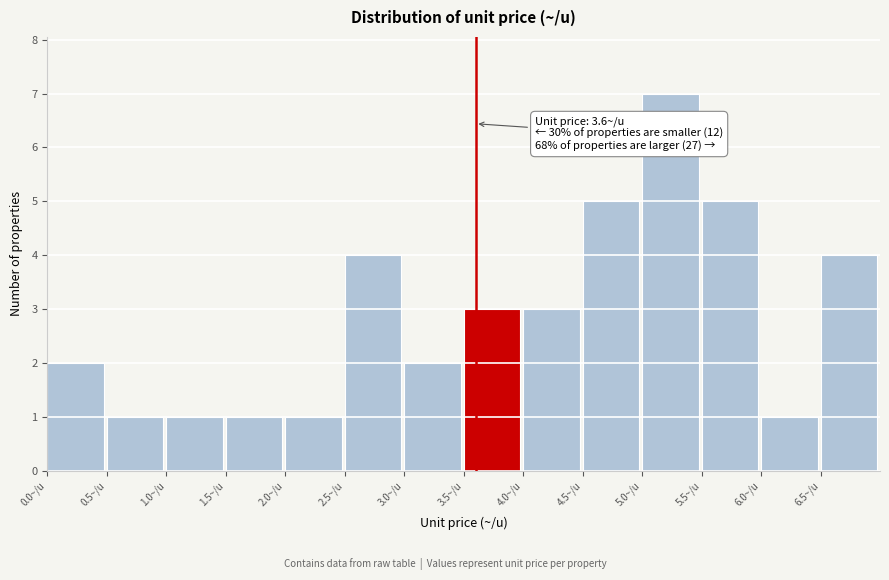

Which range on the x-axis has the tallest bar?

5.0 to 5.5